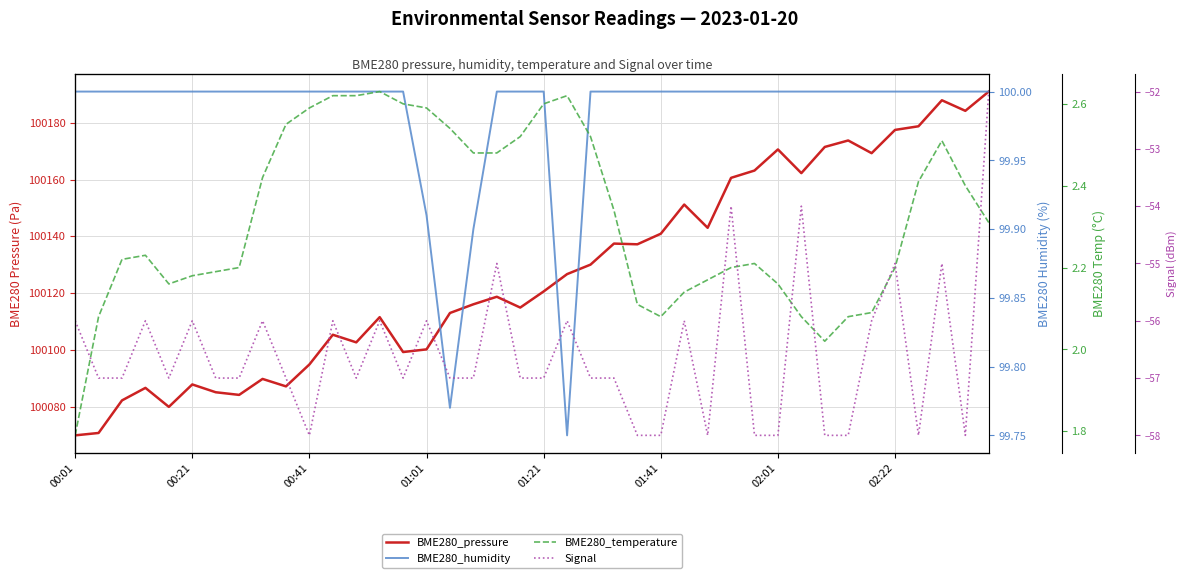

What is the spread (max minus min) of values at 29?

100221.2